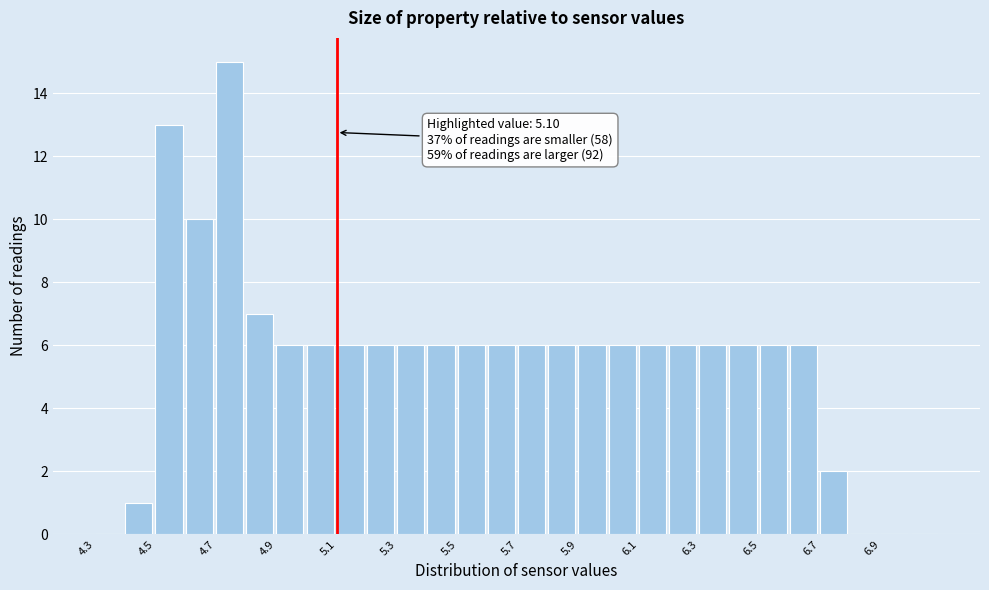

Which range on the x-axis has the tallest bar?

4.7 to 4.8